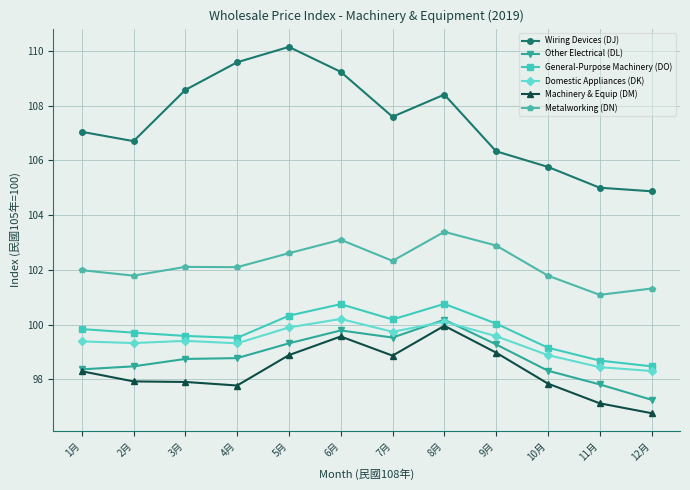

Is this an area chart (filled region under the line)?

No